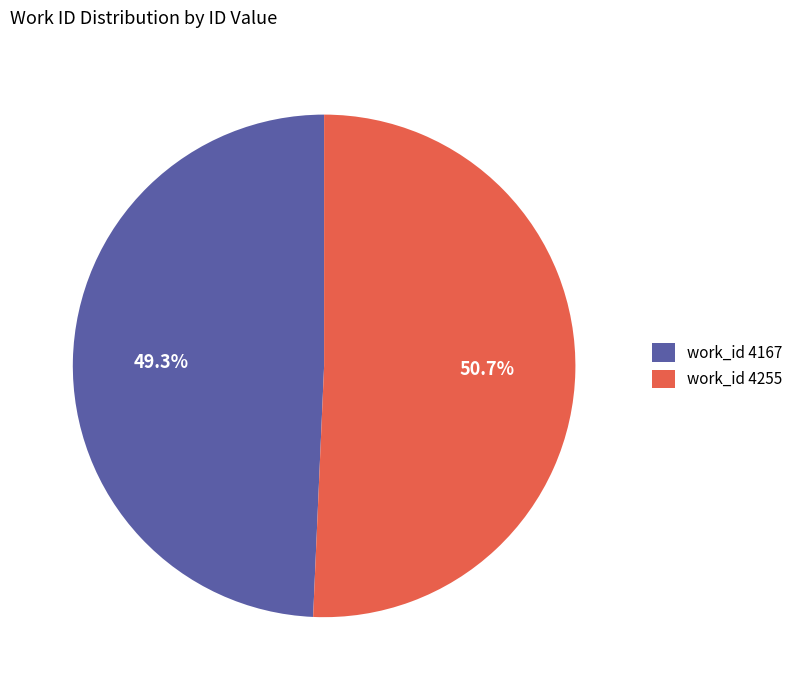

What percentage do work_id 4167 and work_id 4255 together represent?

100.0%